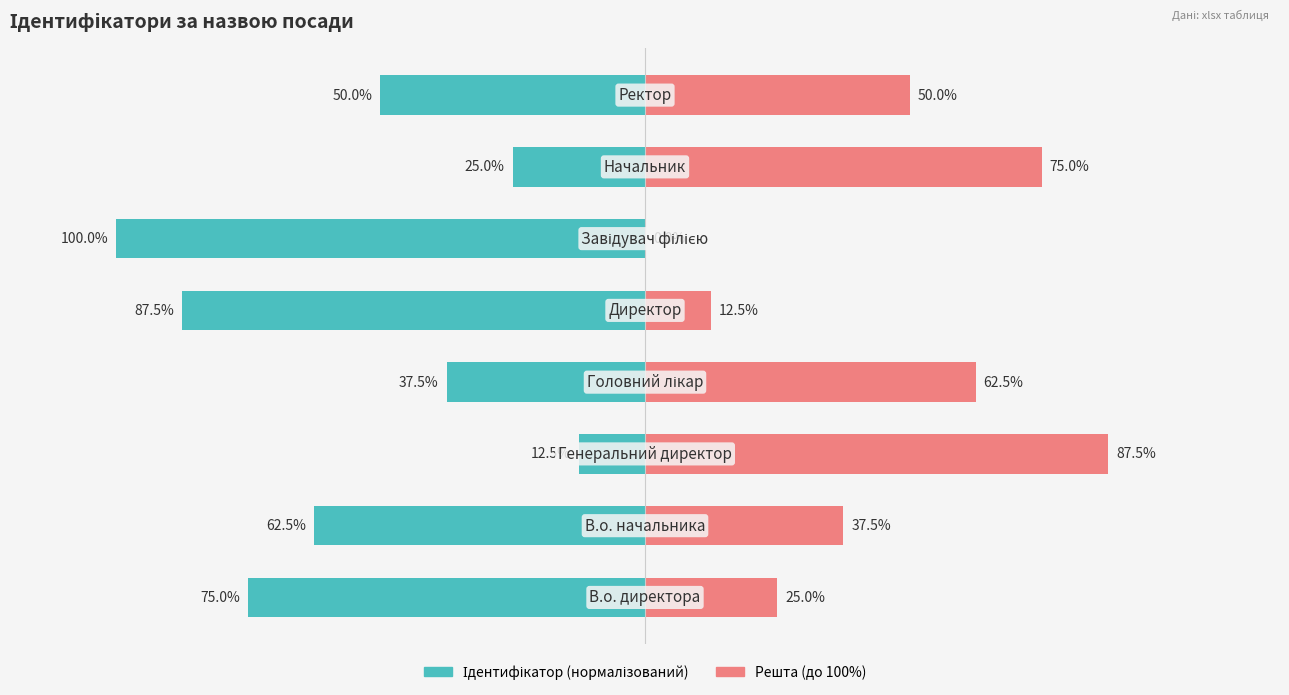

How many groups of bars are there?

8